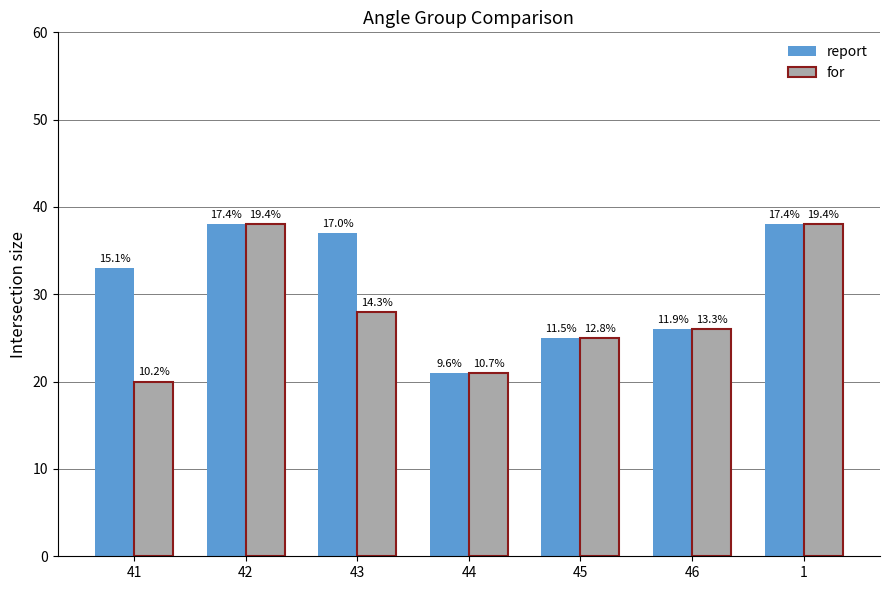

What is the total value across all series at 1?

76